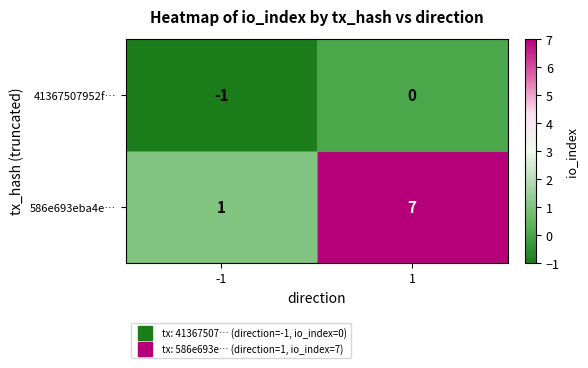

What is the highest value of the 586e693eba4e… series?

7